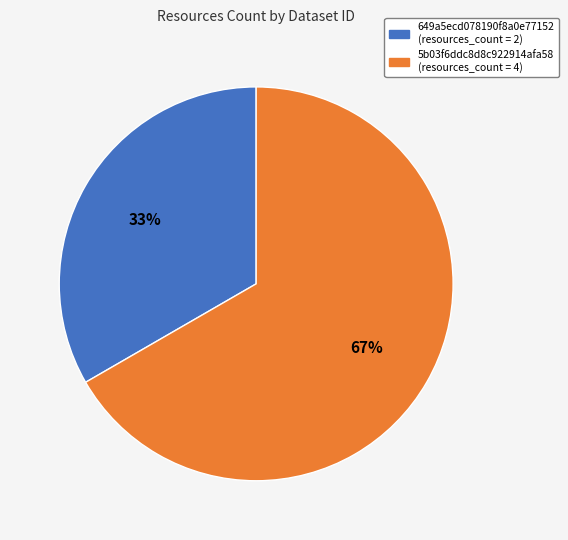

What is the largest slice in the pie chart?

5b03f6ddc8d8c922914afa58